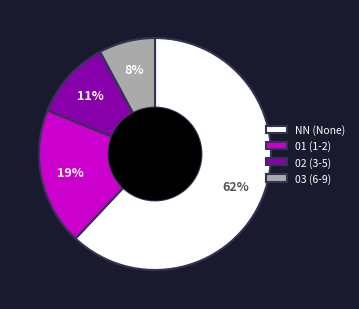

Which slice represents more than half of the pie?

NN (None)